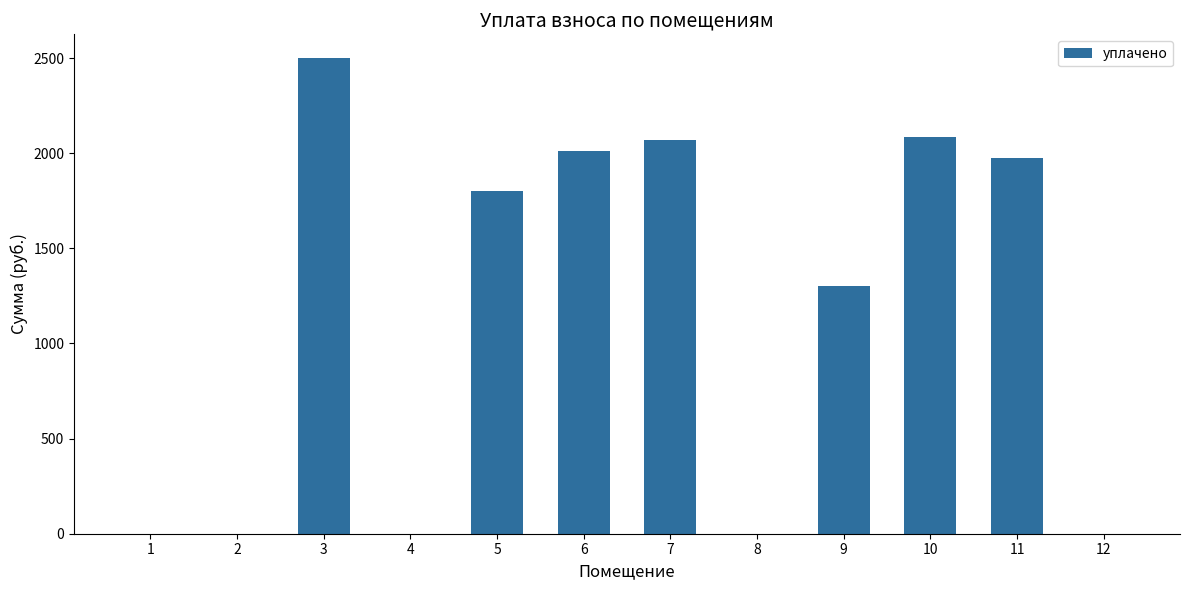

Reading left to right, transcribe all the data shown in this chart.

1=0.0	2=0.0	3=2500.0	4=0.0	5=1800.0	6=2009.8	7=2067.0	8=0.0	9=1302.3	10=2086.1	11=1974.8	12=0.0